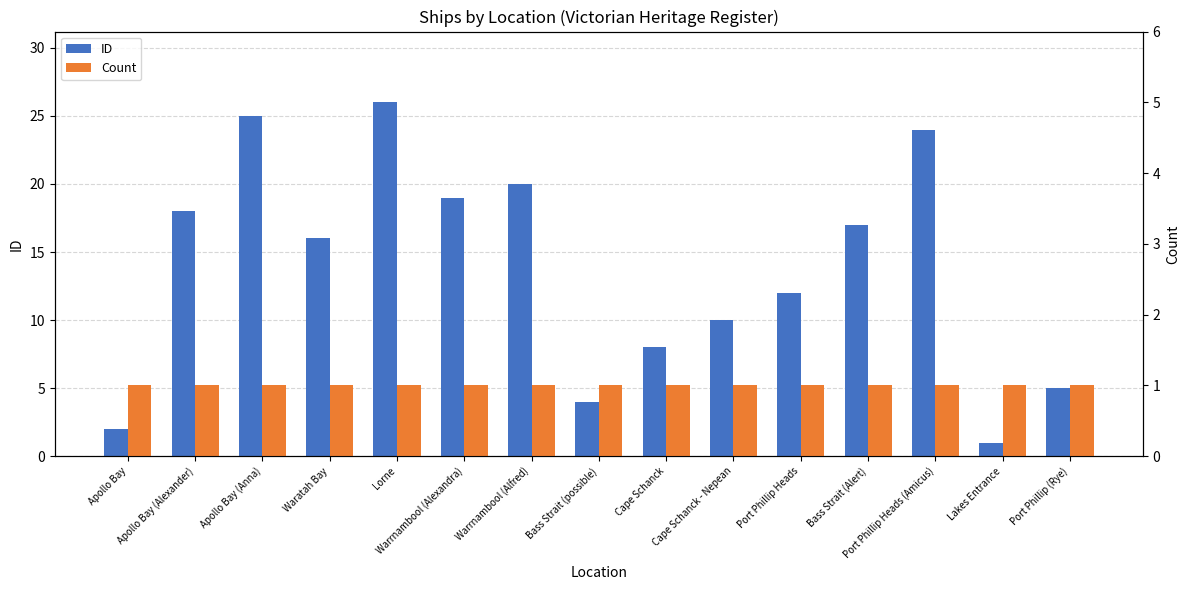

What is the highest value of the Count series?

1